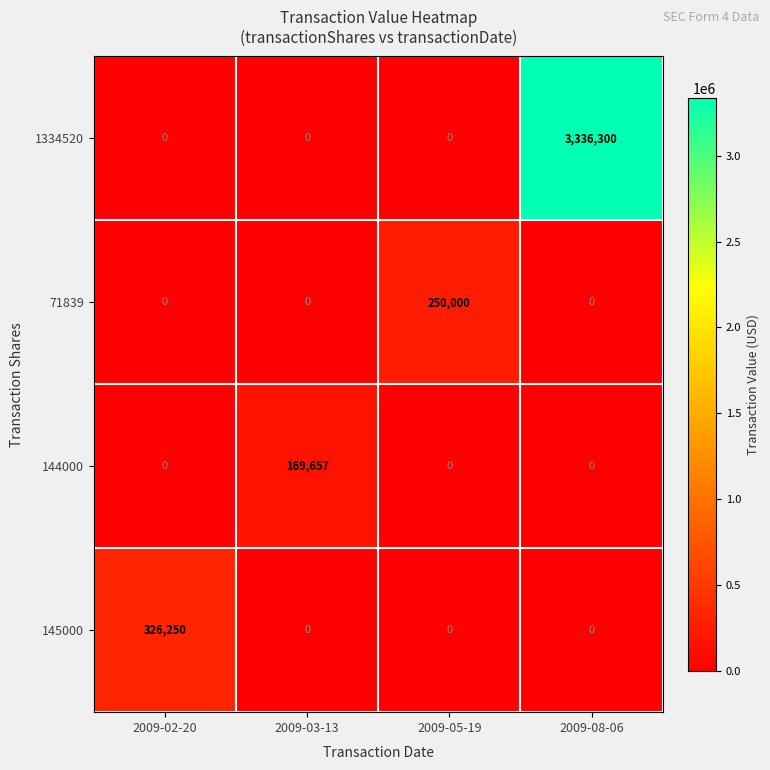

Which series has the largest total across all categories?

1334520